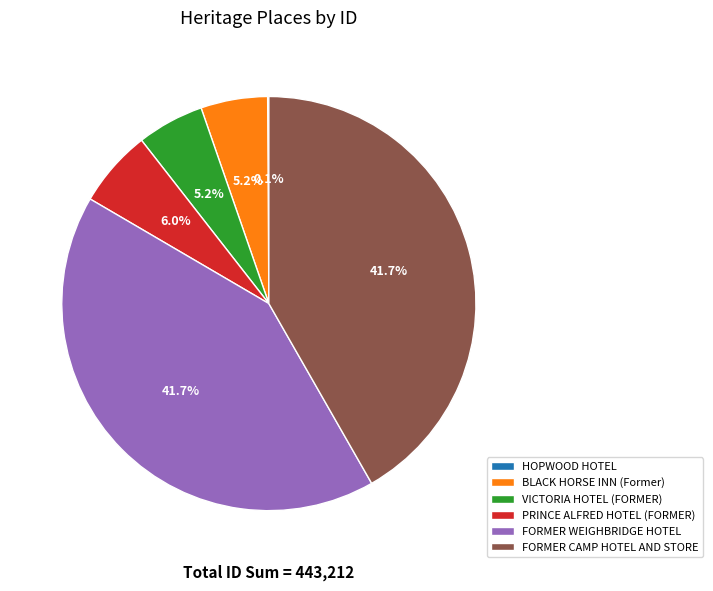

What percentage is the BLACK HORSE INN (Former) slice, to the nearest percent?

5%